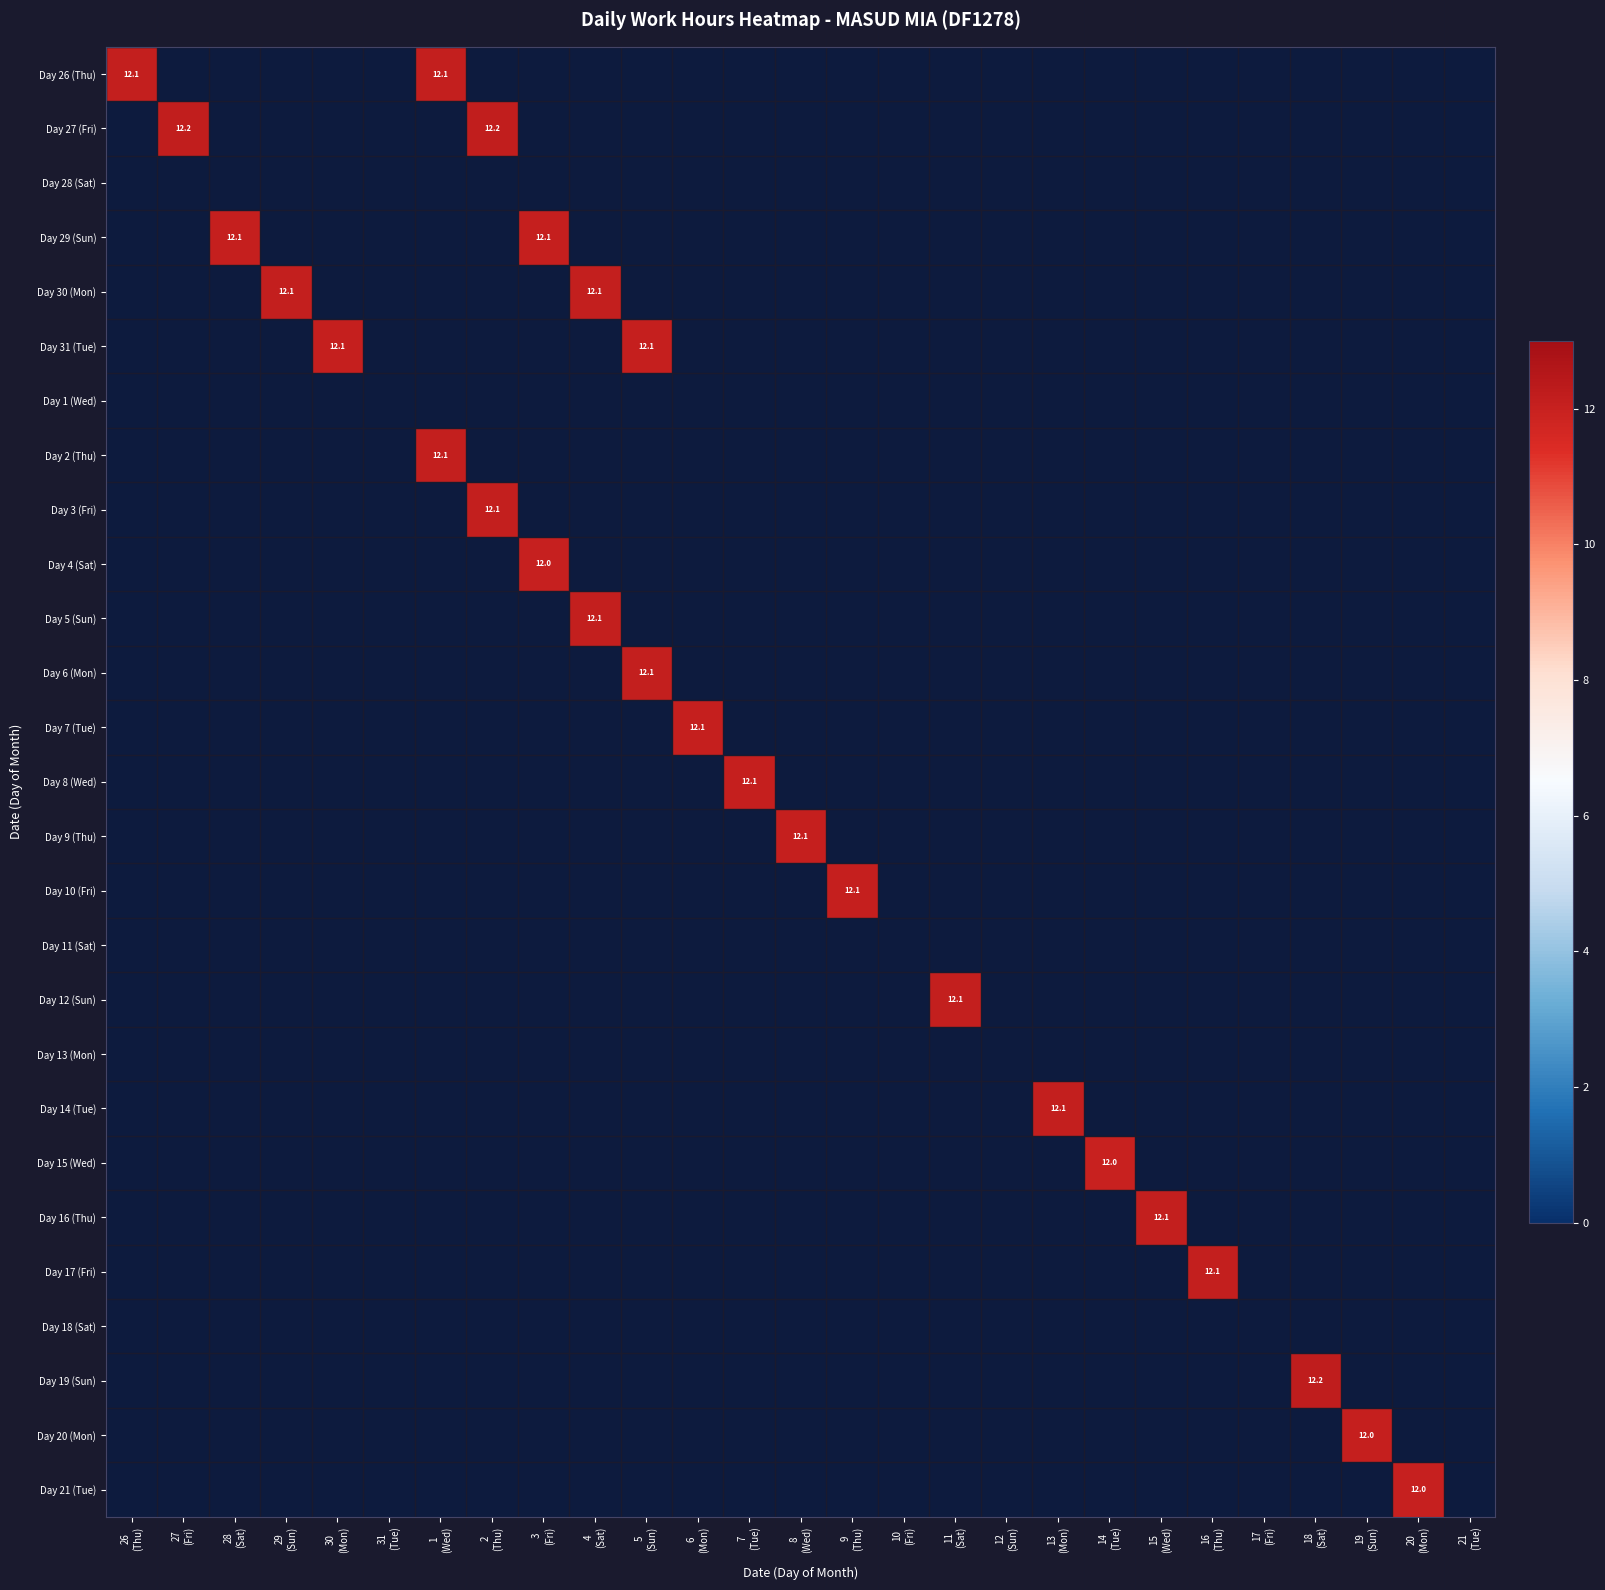

What is the maximum value shown in the chart?

12.2